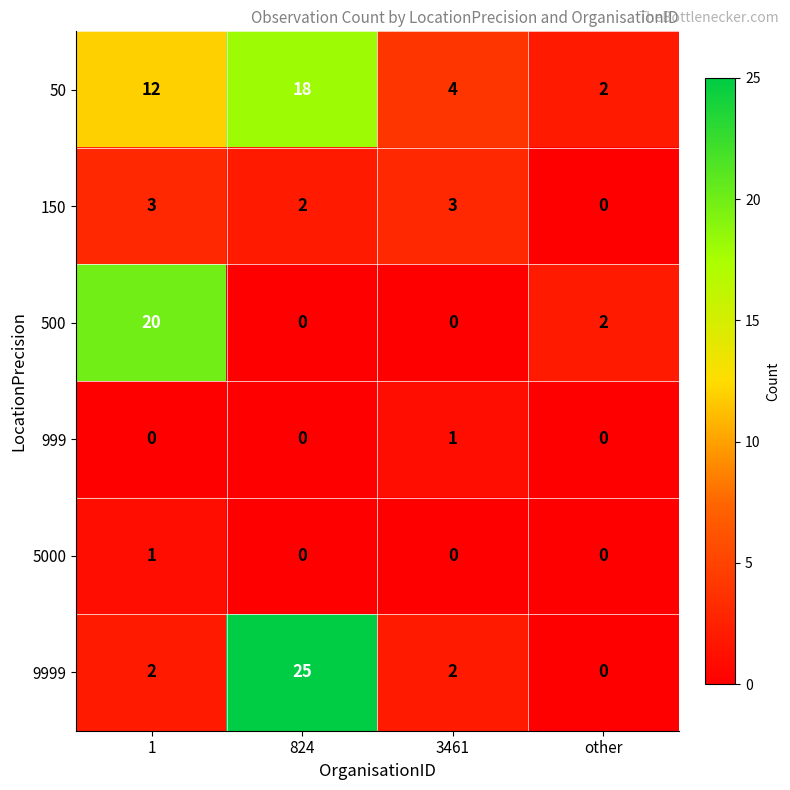

Read the 9999 value at 824, to the nearest 5.

25